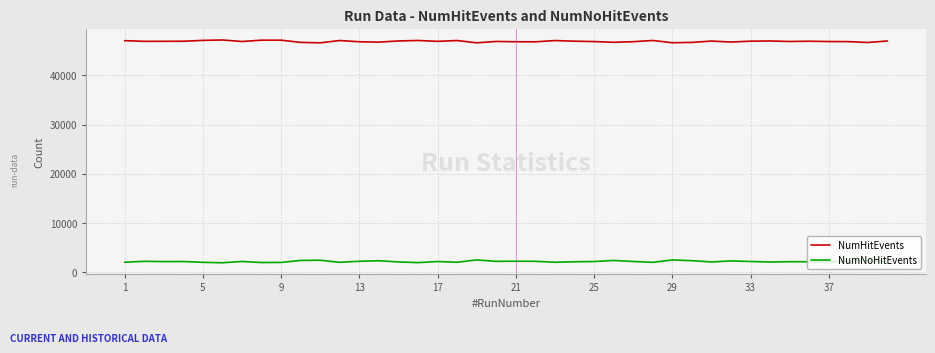

True or false: NumHitEvents and NumNoHitEvents intersect in this chart.

False